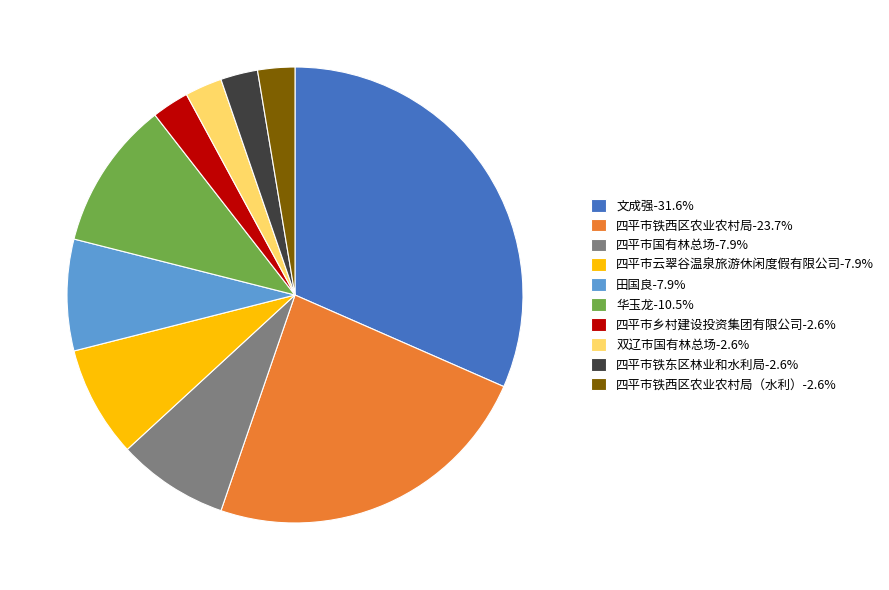

Is there a majority slice in this chart?

No